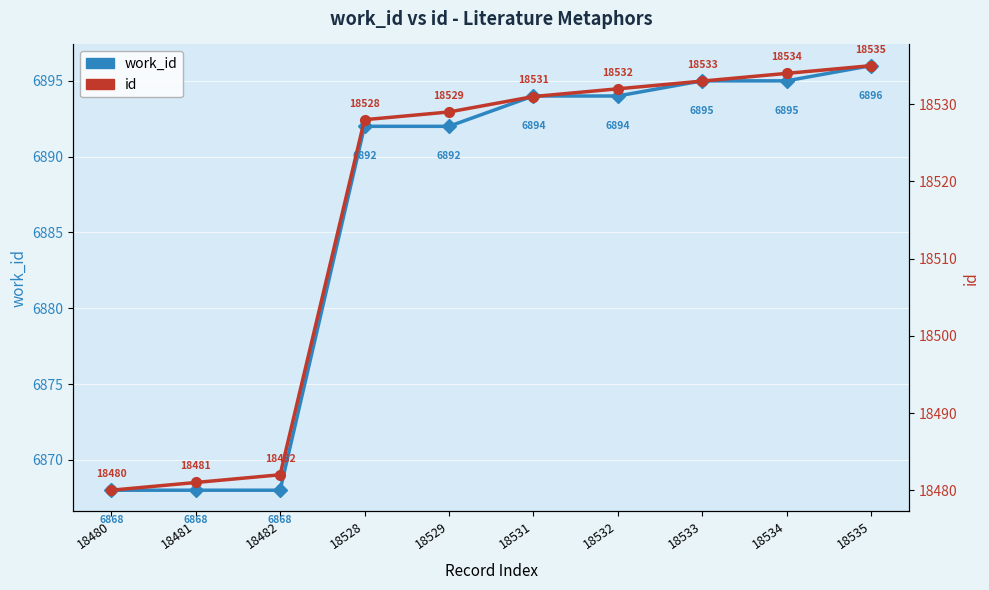

What is the value of the work_id point at the 9th from the left?

6895